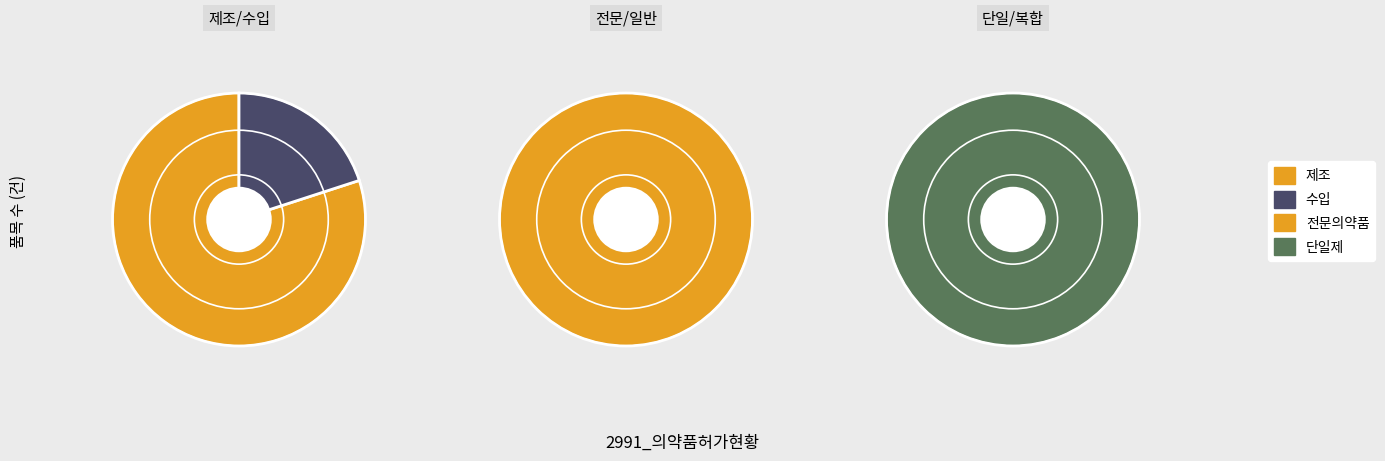

Between 수입 and 제조, which is larger?

제조